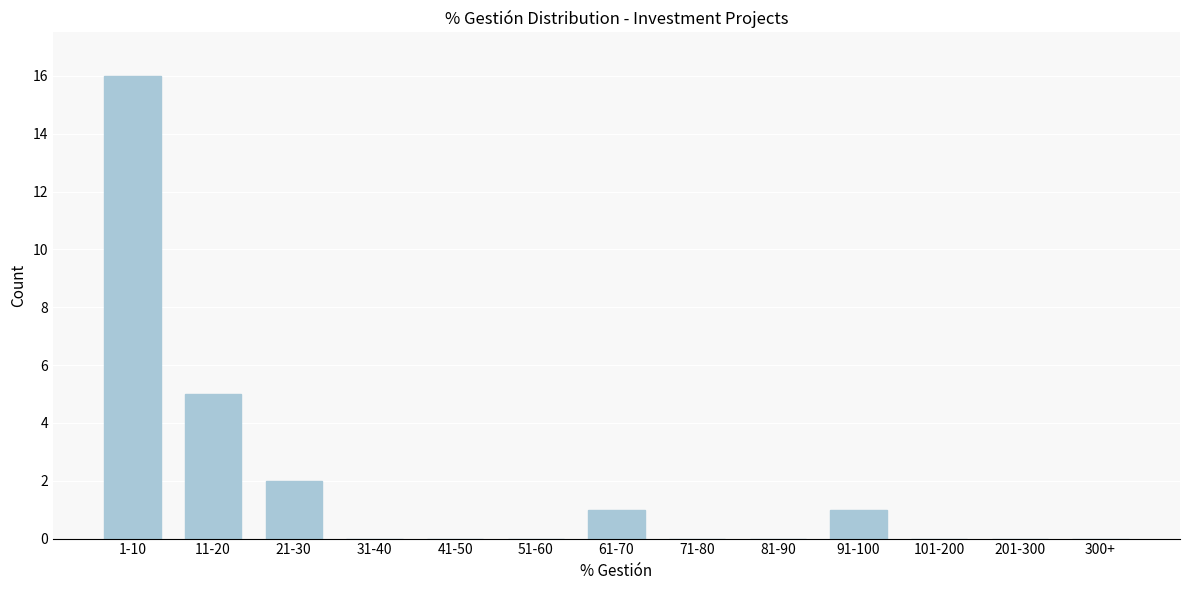

Reading right to left, transcribe all the data shown in this chart.

300+=0	201-300=0	101-200=0	91-100=1	81-90=0	71-80=0	61-70=1	51-60=0	41-50=0	31-40=0	21-30=2	11-20=5	1-10=16